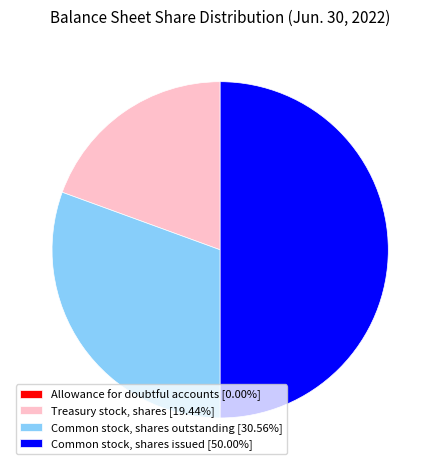

Which category has the biggest portion of the pie?

Common stock, shares issued